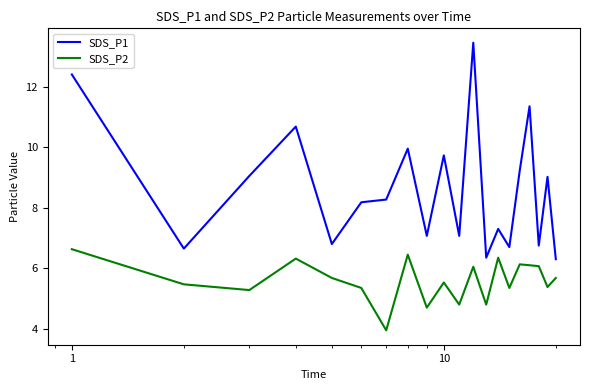

What is the difference between the maximum and minimum values in the SDS_P2 series?

2.7